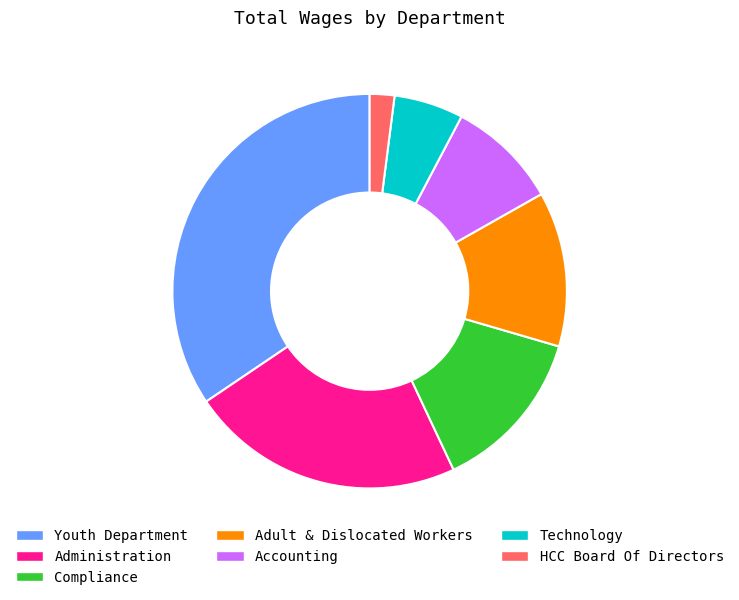

The Administration slice represents 23% of the pie. True or false?

True